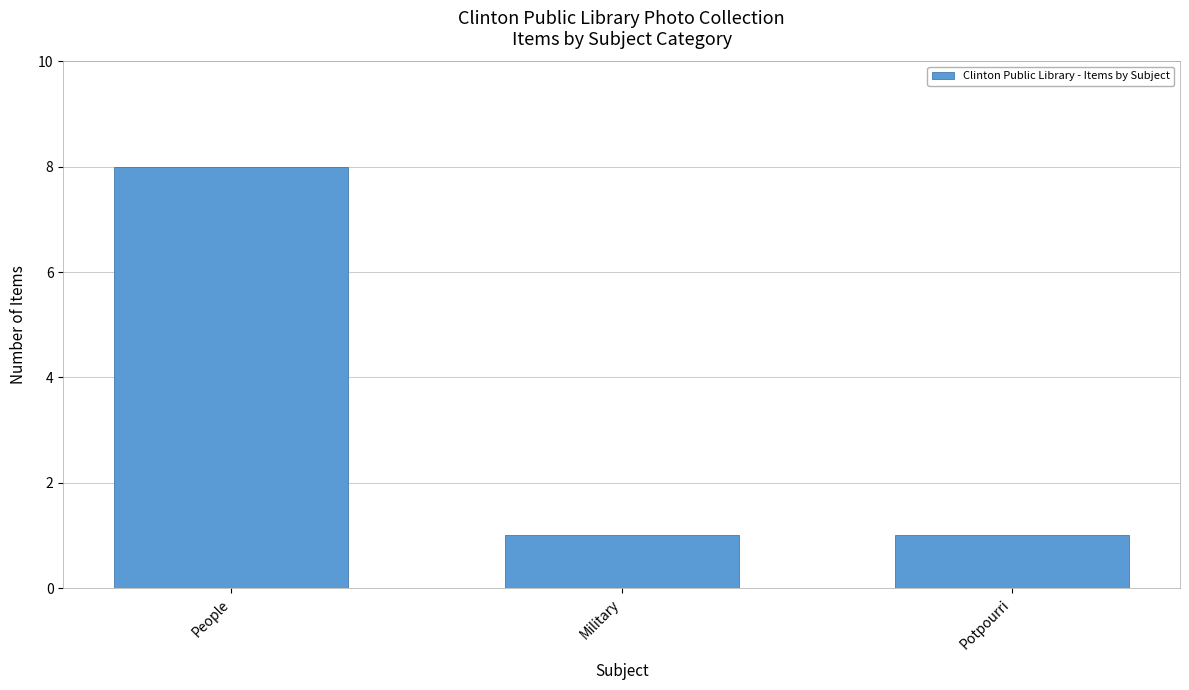

What is the difference between the maximum and second lowest values?

7